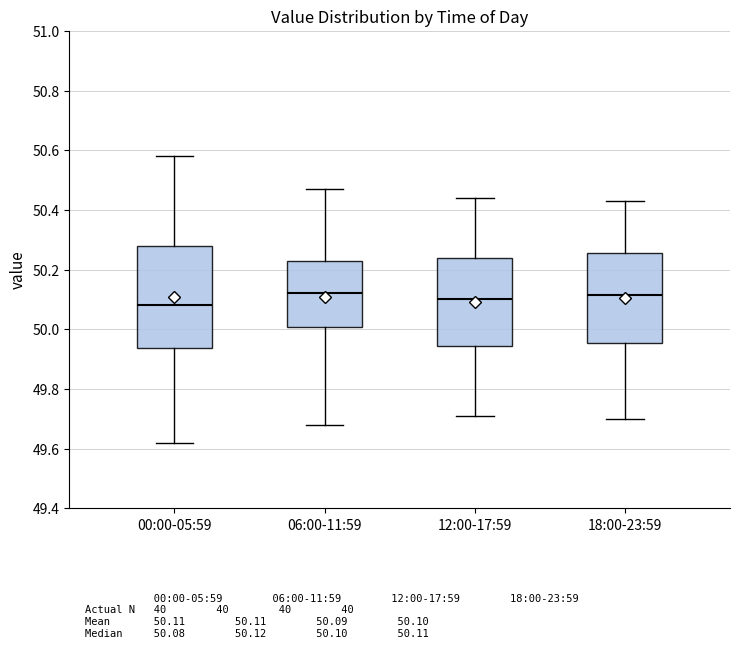

Comparing the boxes themselves (not the whiskers), which one is the tallest?

00:00-05:59